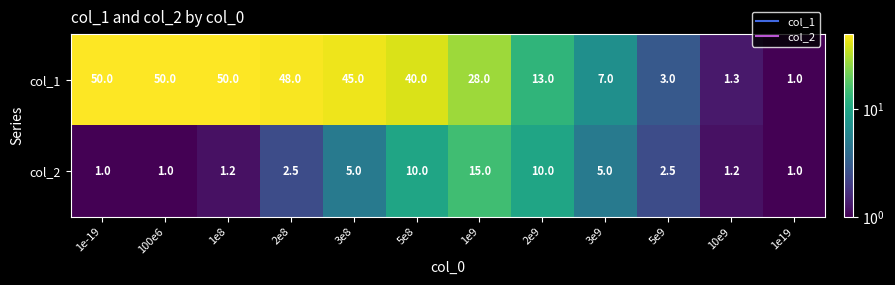

Which series has the largest range (max minus min)?

col_1